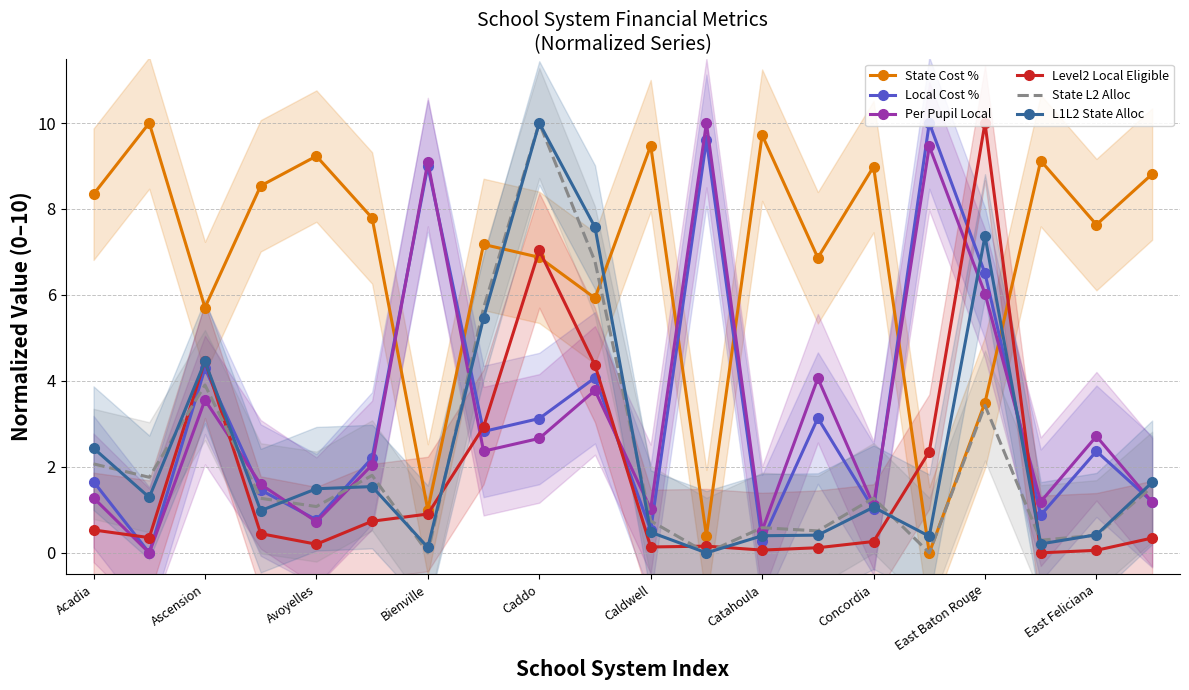

At which label does Level2 Local Eligible reach its peak?

East Baton Rouge